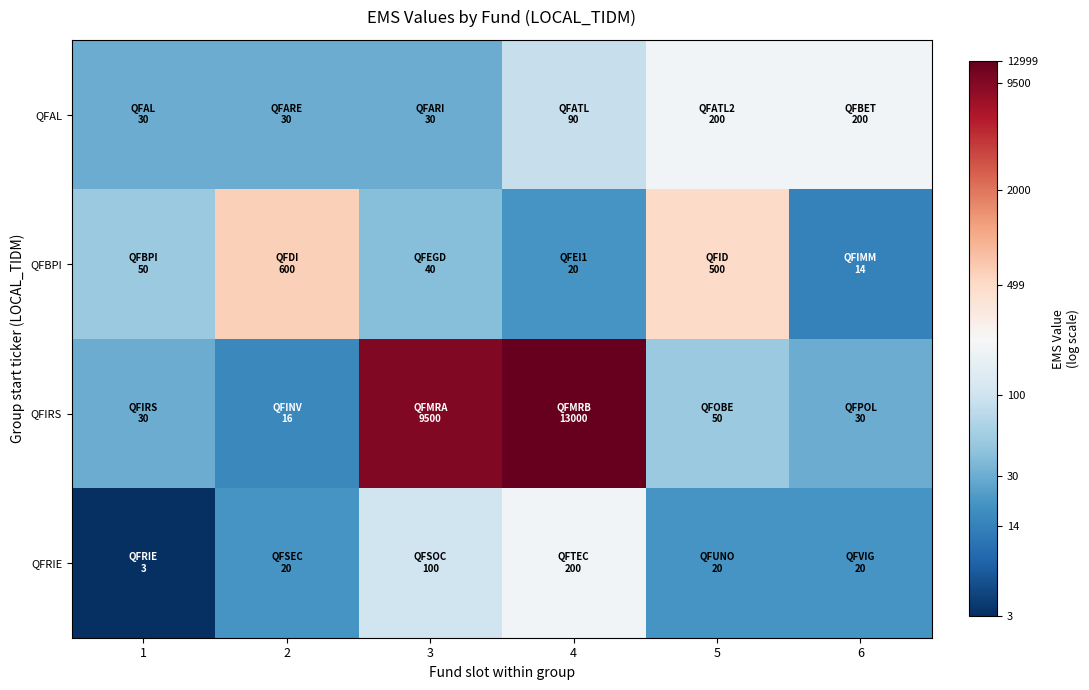

Reading left to right, extract all data points from this chart.

QFAL: 1=3.4	2=3.4	3=3.4	4=4.5	5=5.3	6=5.3
QFBPI: 1=3.9	2=6.4	3=3.7	4=3.0	5=6.2	6=2.7
QFIRS: 1=3.4	2=2.8	3=9.2	4=9.5	5=3.9	6=3.4
QFRIE: 1=1.4	2=3.0	3=4.6	4=5.3	5=3.0	6=3.0